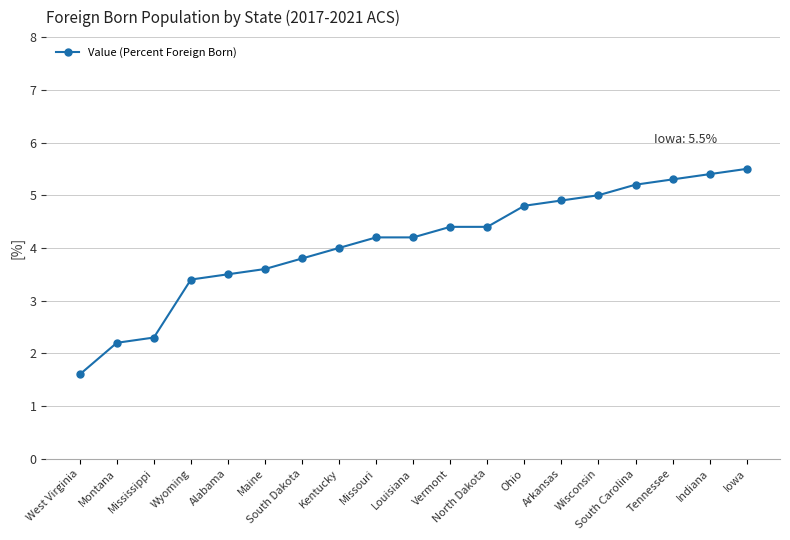

What is the smallest value displayed?

1.6